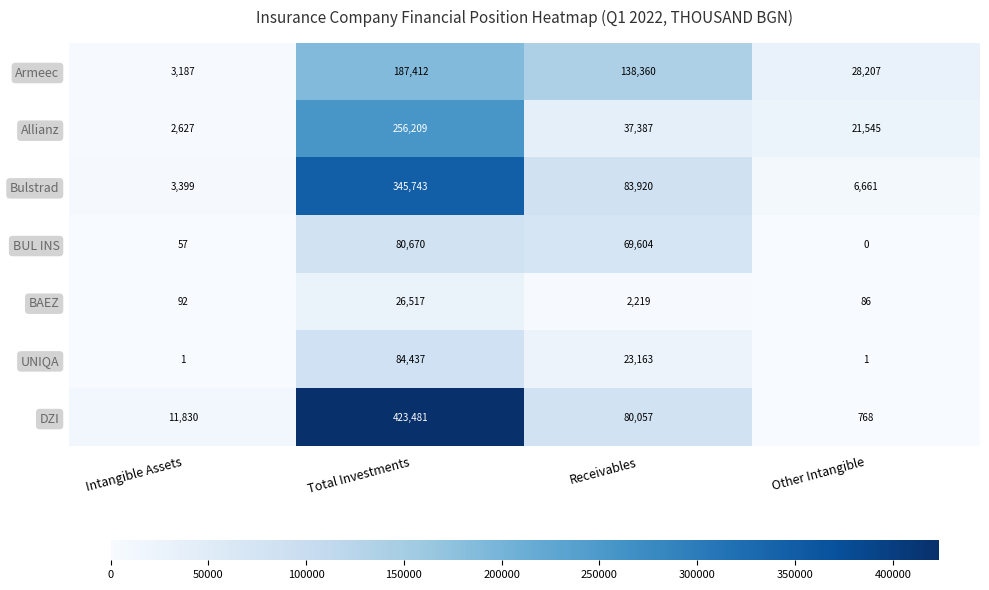

Reading right to left, what are all the values shown in this chart?

Аrmeec: 28207	138360	187412	3187
Allianz: 21545	37387	256209	2627
Bulstrad: 6661	83920	345743	3399
BUL INS: 0	69604	80670	57
BAEZ: 86	2219	26517	92
UNIQA: 1	23163	84437	1
DZI: 768	80057	423481	11830